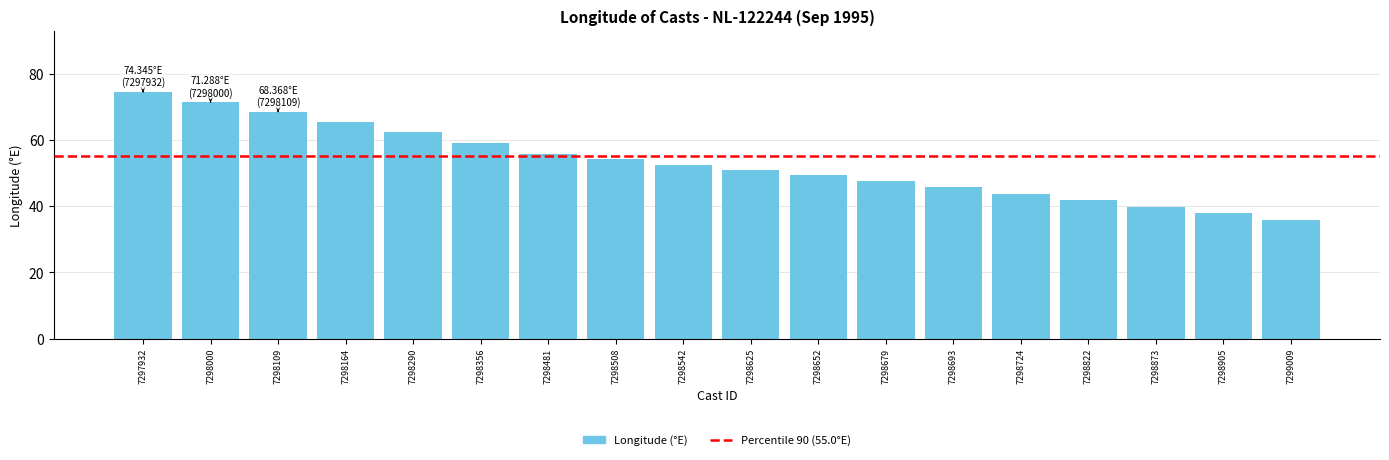

Reading left to right, transcribe all the data shown in this chart.

74.3	71.3	68.4	65.3	62.3	59.1	55.7	54.1	52.4	50.8	49.2	47.6	45.7	43.8	41.7	39.8	37.8	35.8